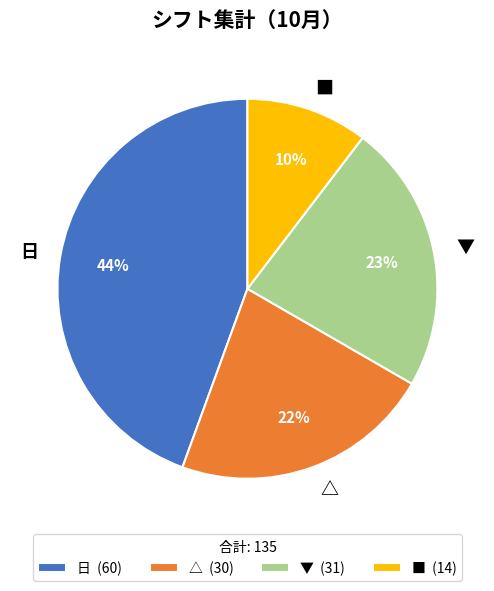

To the nearest percent, what is the average slice percentage?

25%